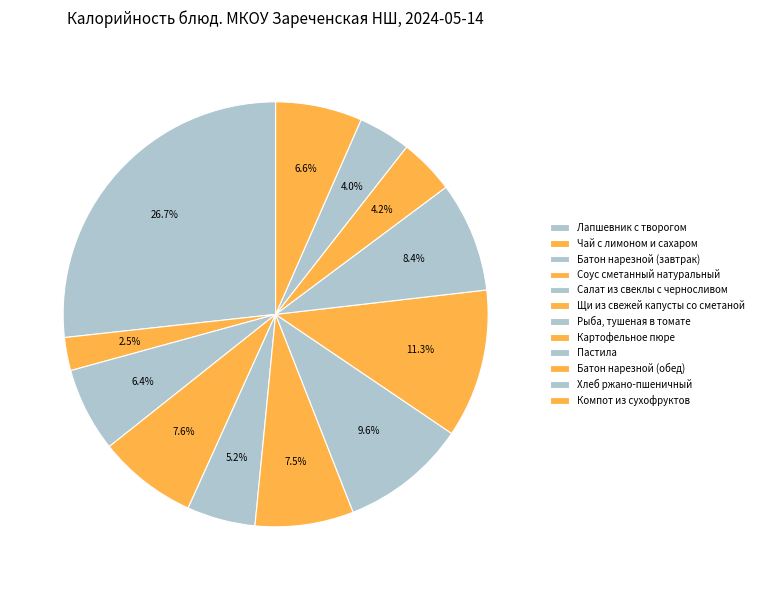

How many segments does this pie chart have?

12